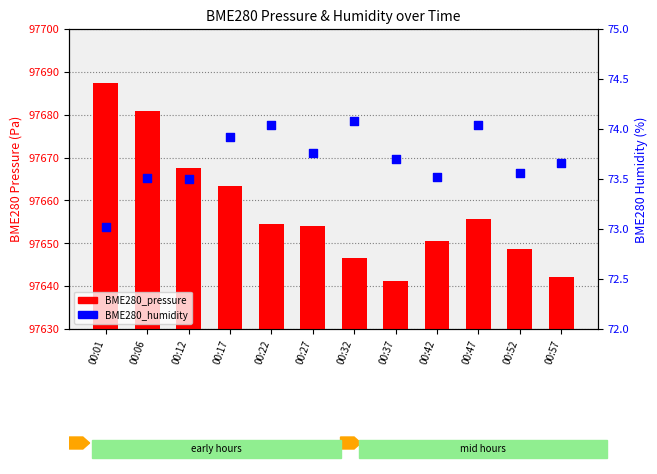

What are all the series names shown in the legend?

BME280_pressure, BME280_humidity